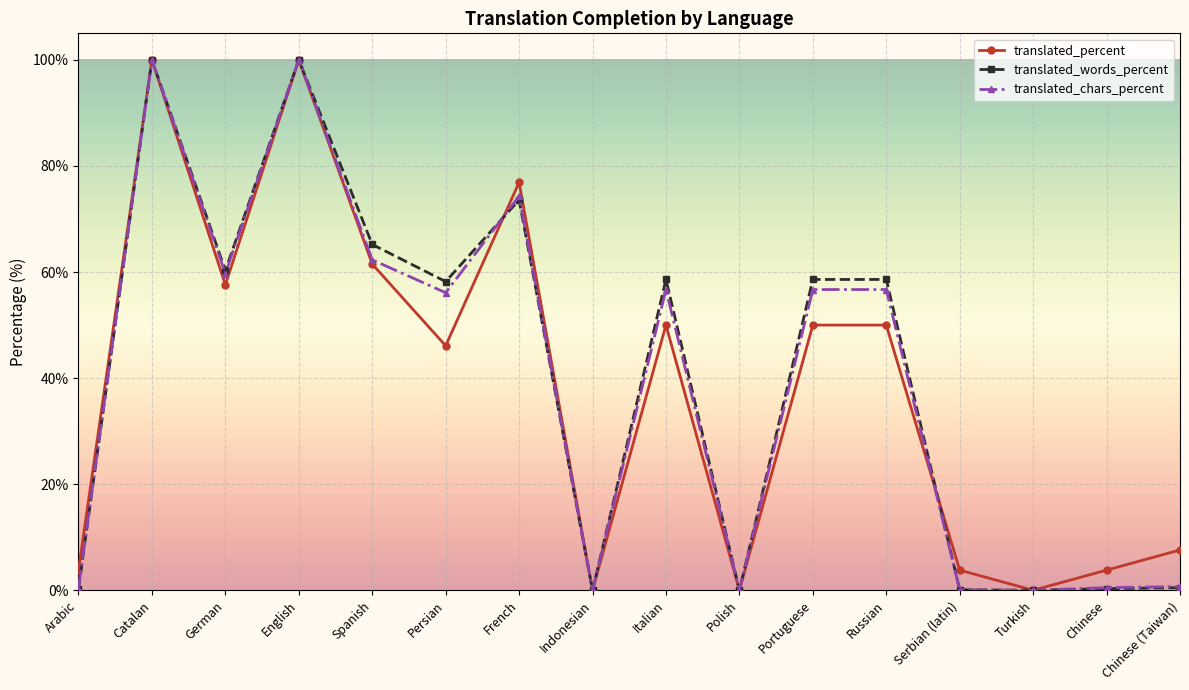

How many lines are shown in the chart?

3